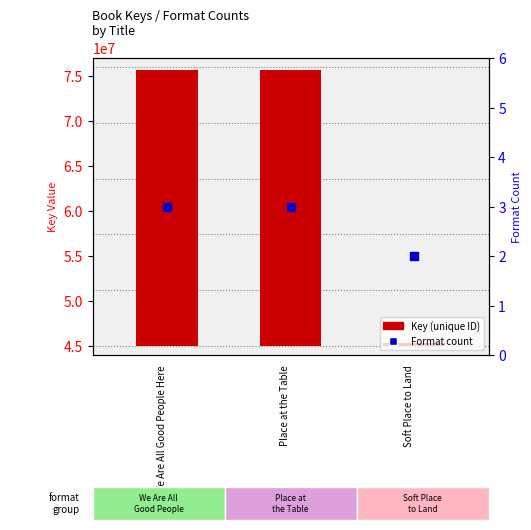

What are all the series names shown in the legend?

Key (unique ID), Format count